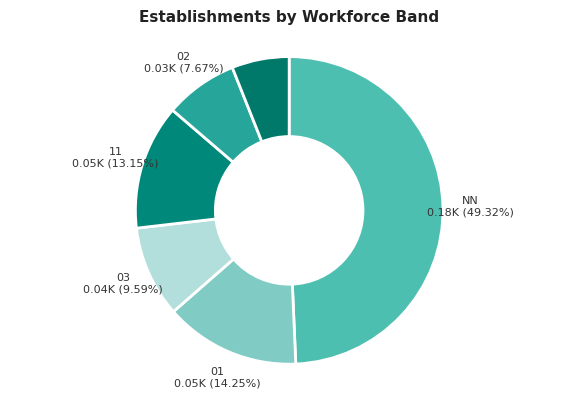

Between 11 and 01, which is larger?

01